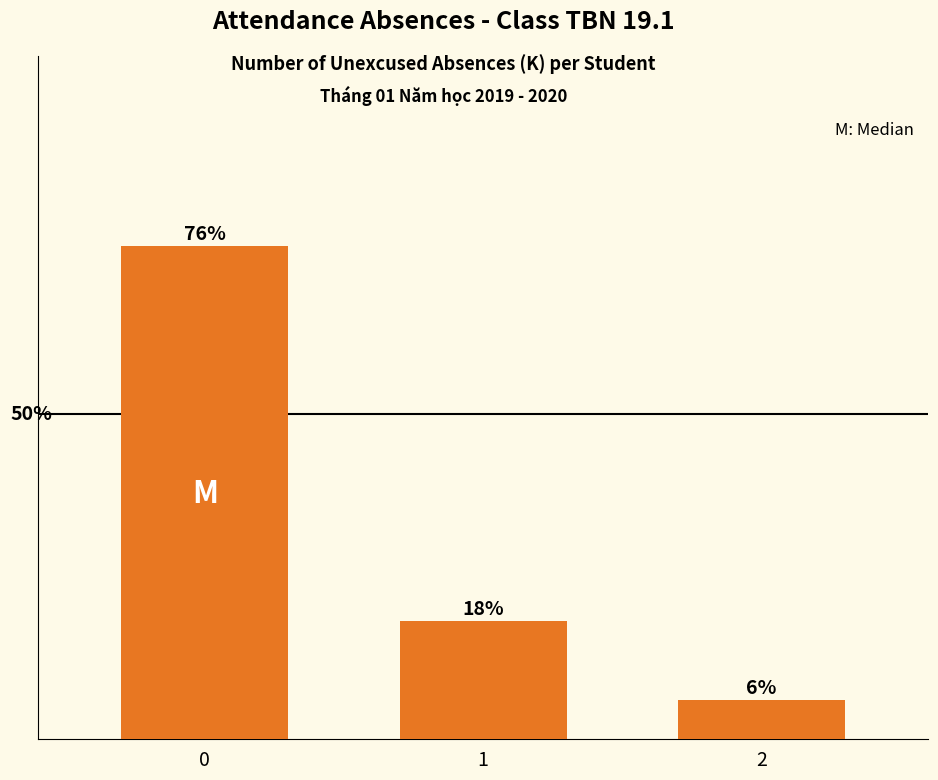

Are the bars horizontal?

No